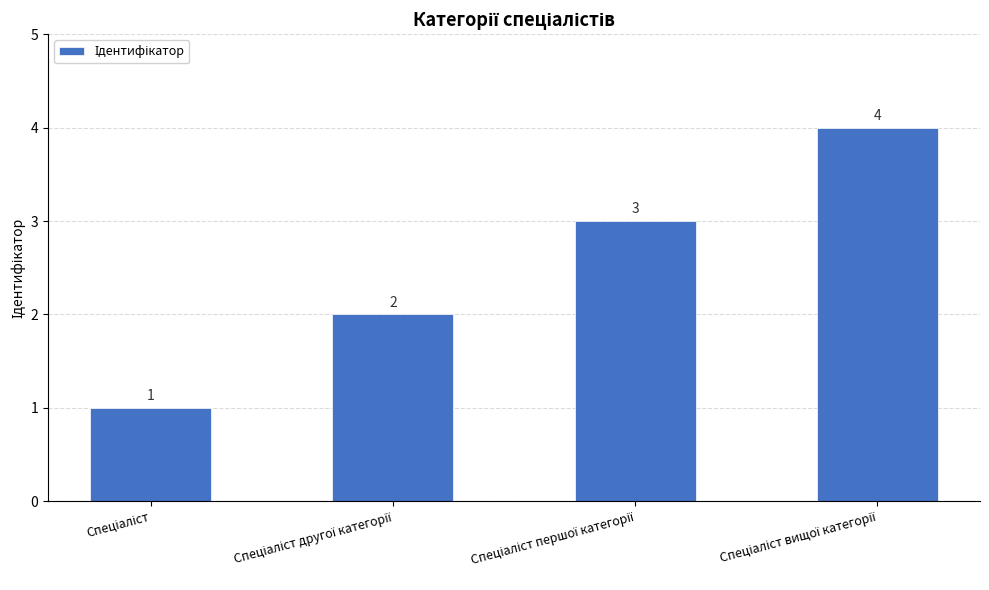

What is the sum of all values?

10